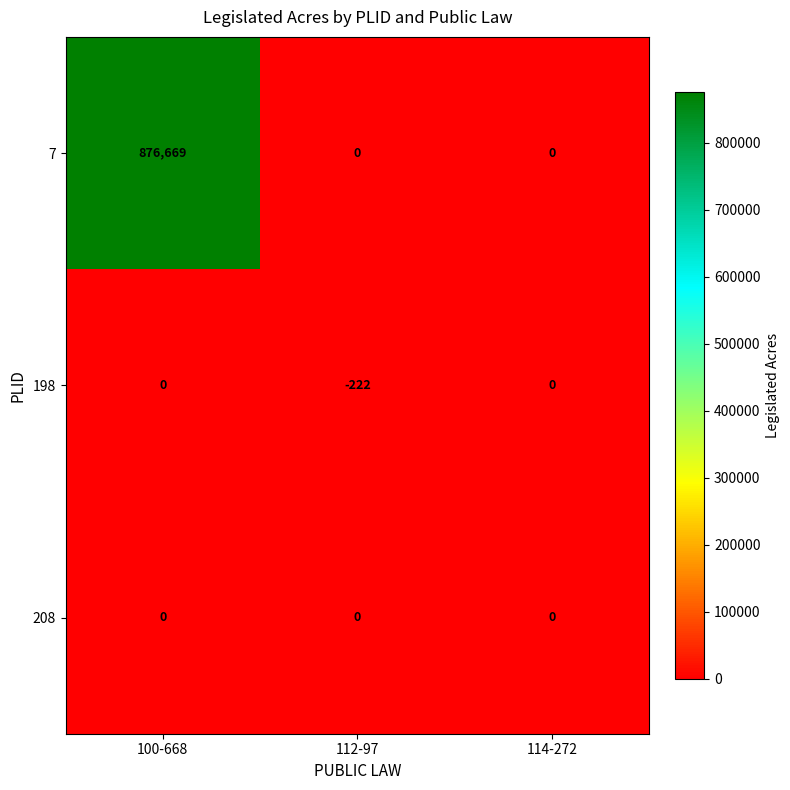

Which series has the largest total across all categories?

7